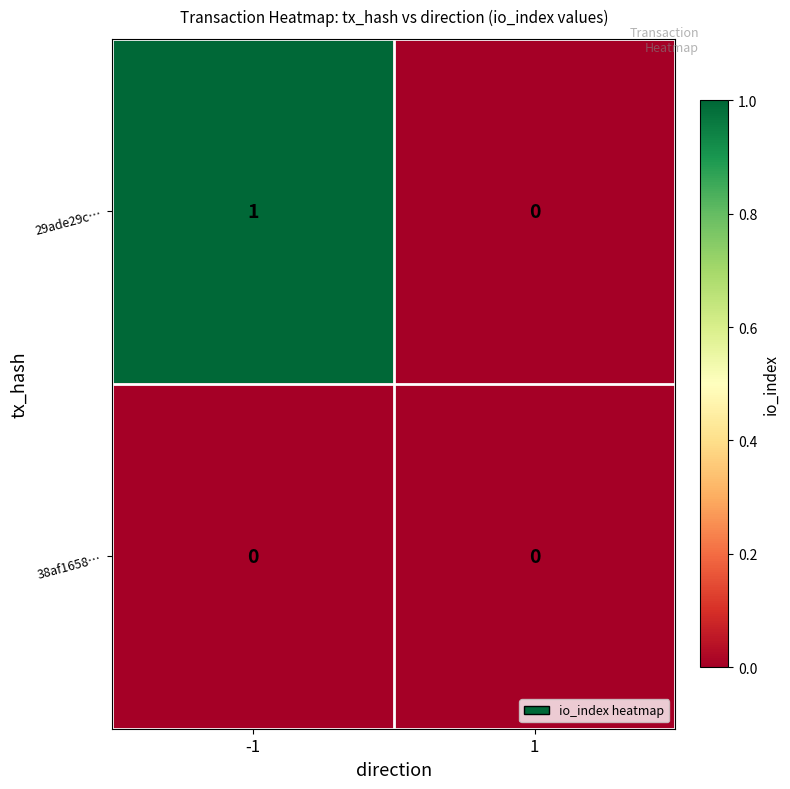

Which series has the widest spread of values?

29ade29c…